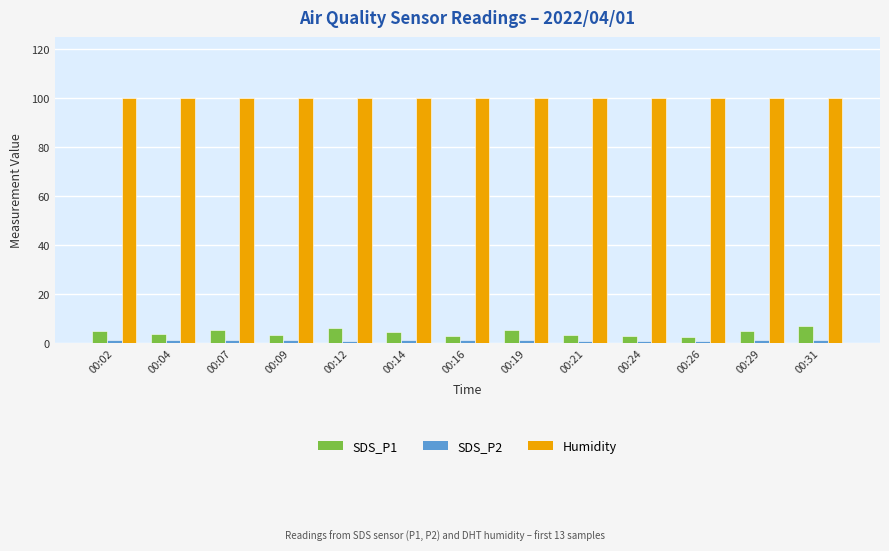

Is the value of Humidity at 00:07 greater than the value of SDS_P2 at 00:04?

Yes